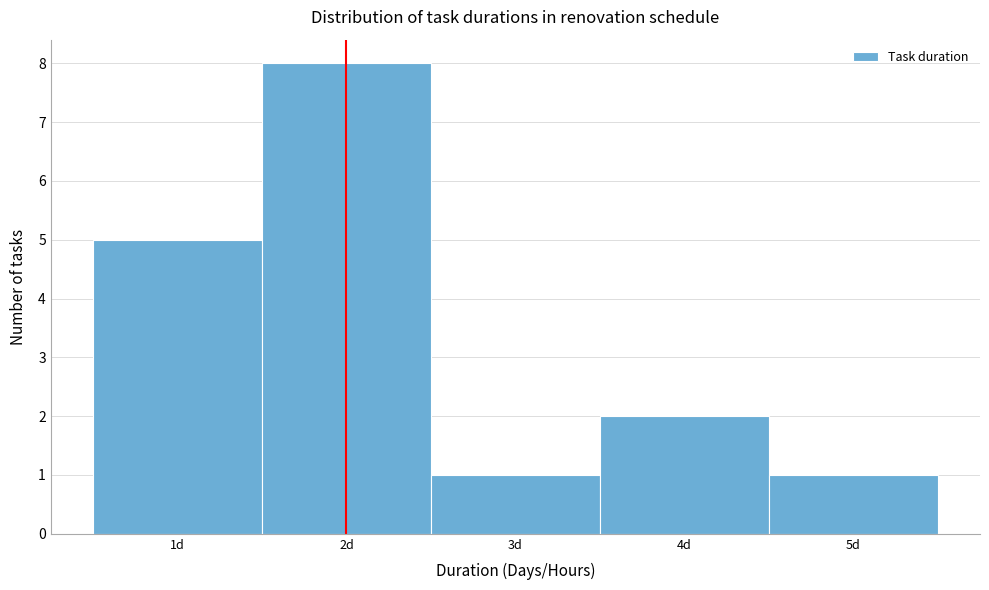

Reading left to right, list every bar in this chart as the range it spans on the x-axis followed by its height. The values are not printed on the chart, so give them approximately, as read against the axis.

0.5 to 1.5: 5
1.5 to 2.5: 8
2.5 to 3.5: 1
3.5 to 4.5: 2
4.5 to 5.5: 1